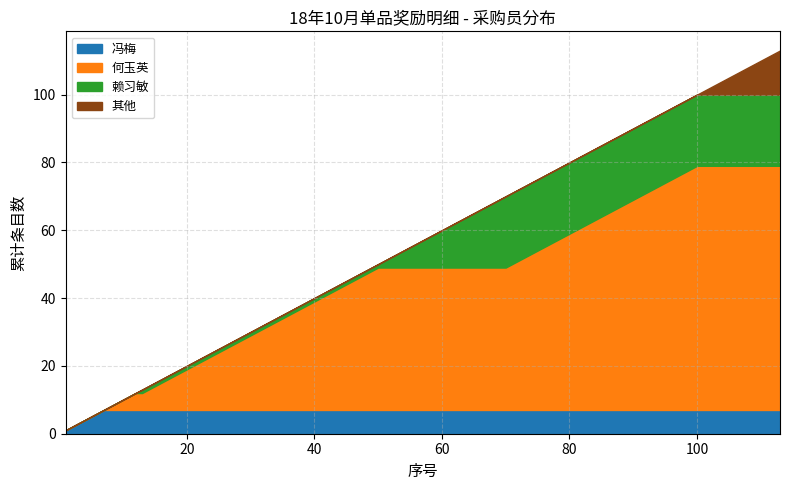

True or false: 赖习敏 and 何玉英 intersect in this chart.

False